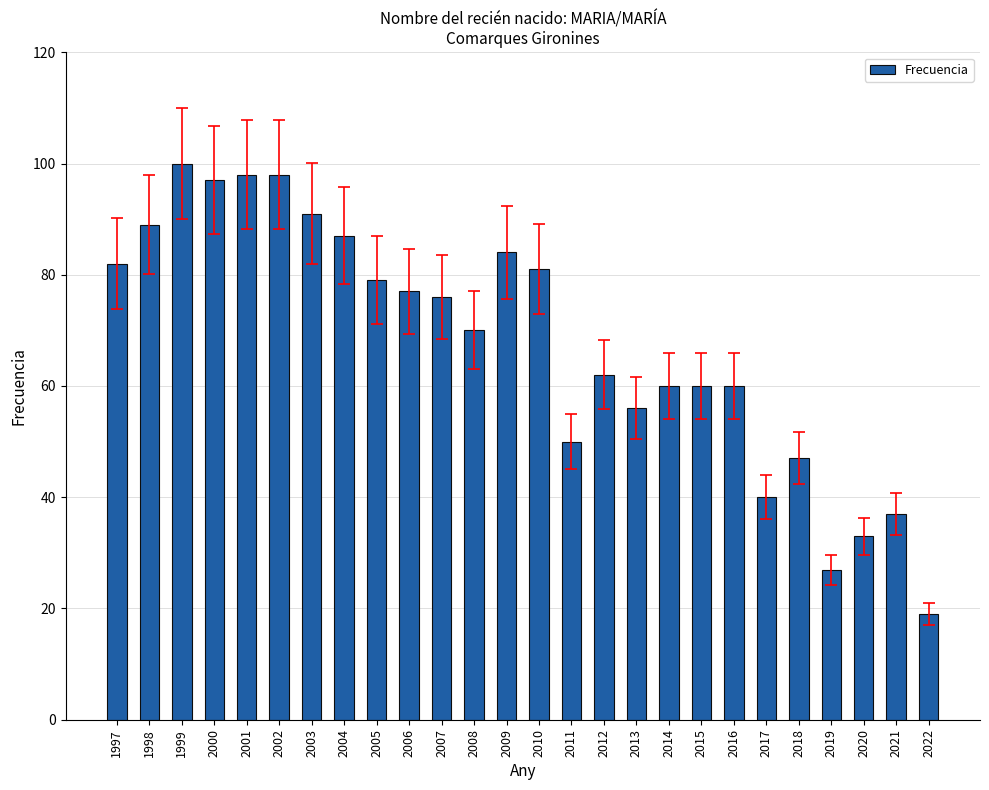

Between 1997 and 2014, which is larger?

1997